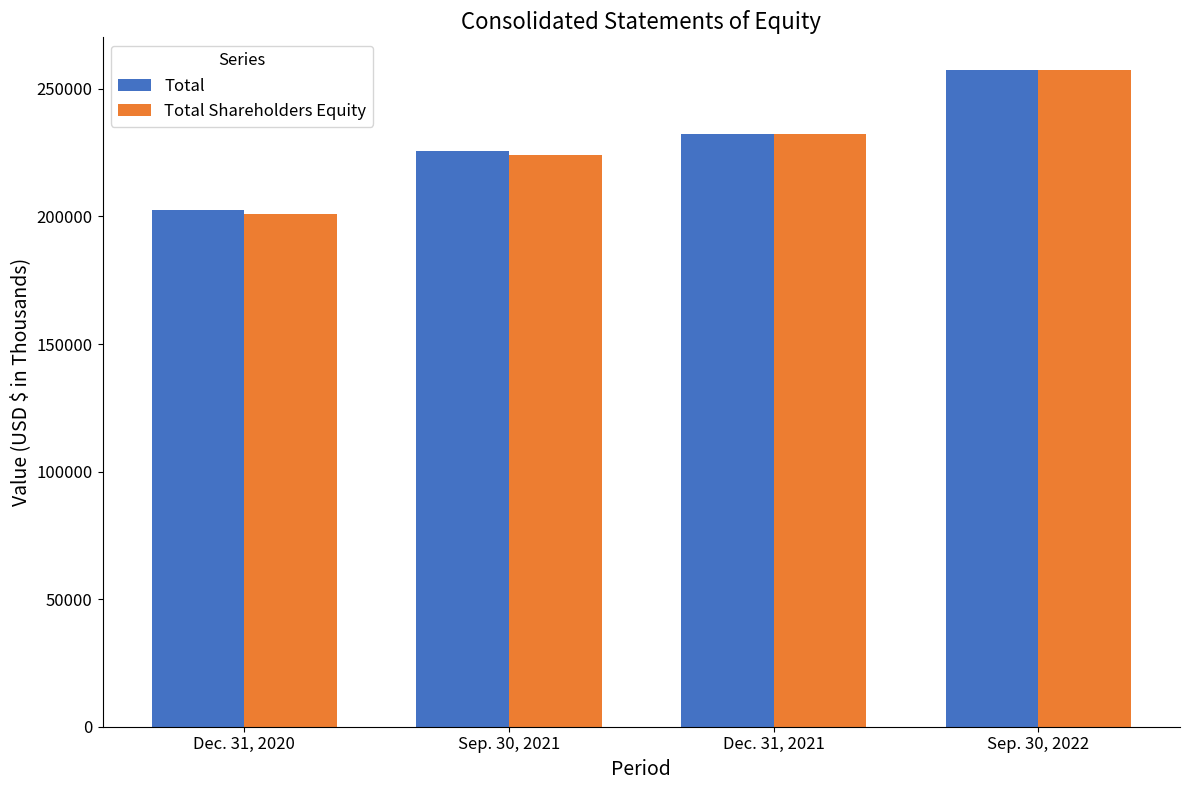

What is the difference between the Total values at Dec. 31, 2021 and Sep. 30, 2022?

24967